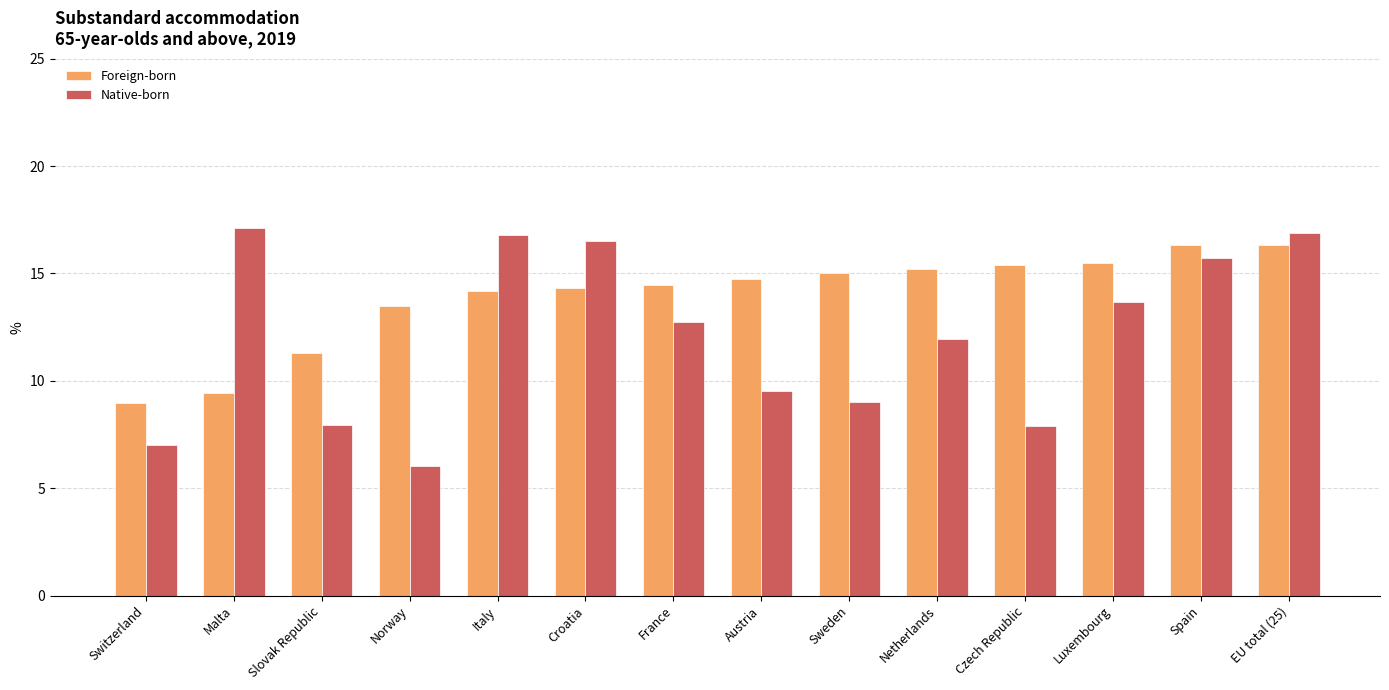

What is the highest value of the Foreign-born series?

16.3